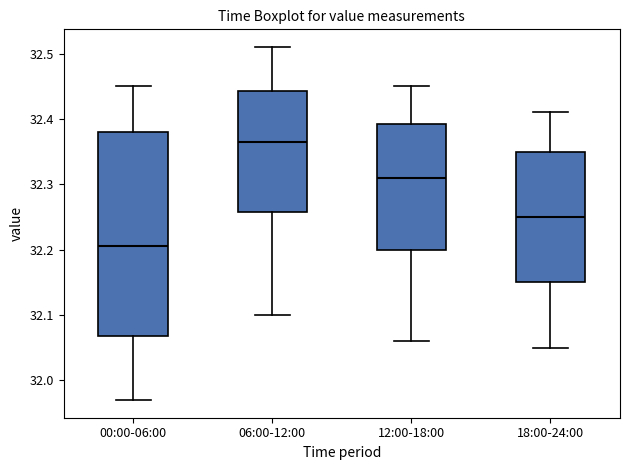

Reading left to right, transcribe this box plot: for each box, give where its median line is, the range the box spans, and where its two whiskers end, as read against the y-axis. The values are not printed on the chart, so give them approximately, as read against the axis.

00:00-06:00: median 32.21, box 32.07 to 32.38, whiskers 31.97 to 32.45
06:00-12:00: median 32.37, box 32.26 to 32.44, whiskers 32.10 to 32.51
12:00-18:00: median 32.31, box 32.20 to 32.39, whiskers 32.06 to 32.45
18:00-24:00: median 32.25, box 32.15 to 32.35, whiskers 32.05 to 32.41